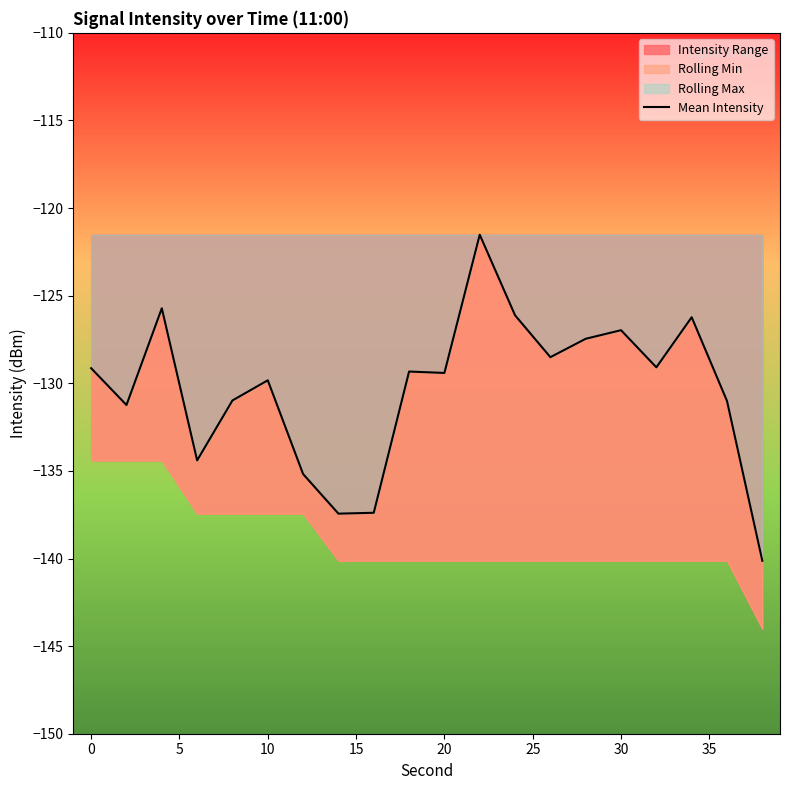

How many values exceed -129?

7